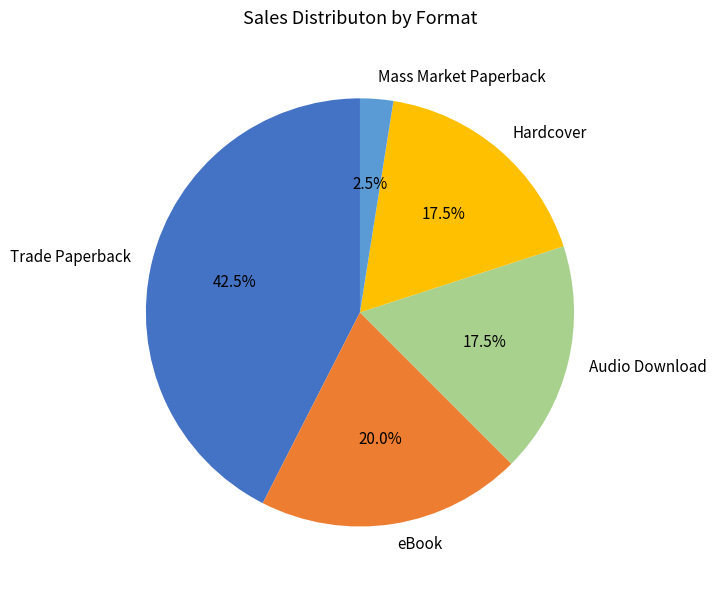

Approximately how many times larger is the value at Hardcover compared to Trade Paperback?

0.4